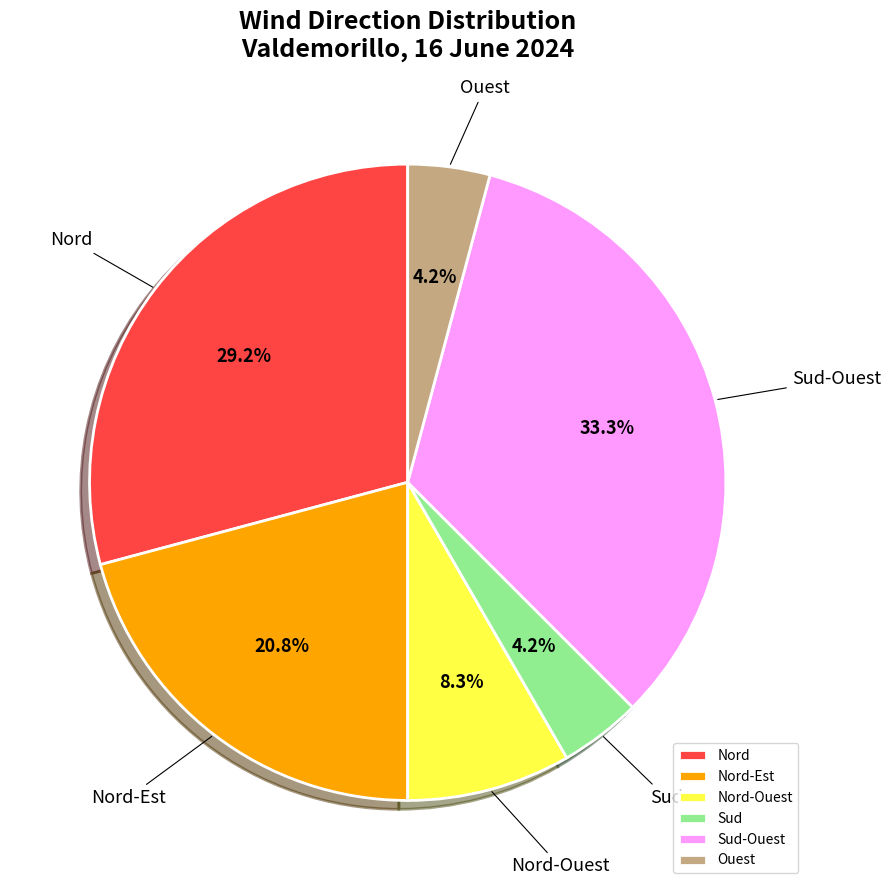

To the nearest percent, what percentage of the pie is Ouest?

4%